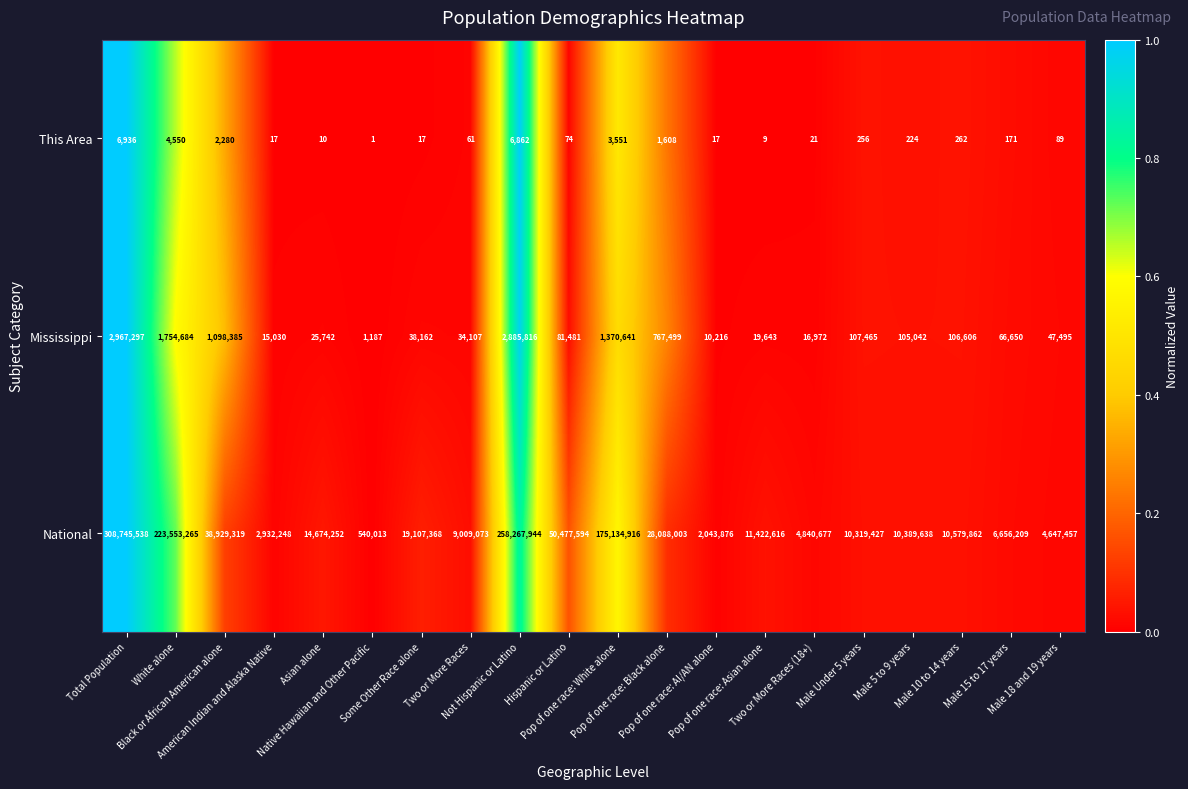

How many categories are shown in the chart?

20